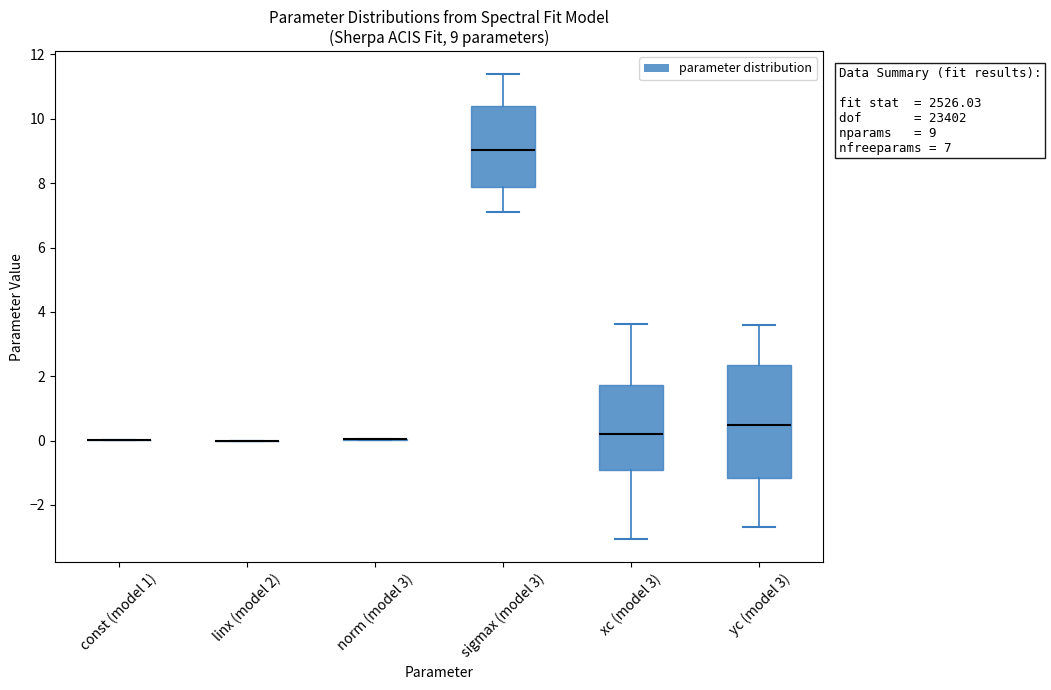

Comparing the boxes themselves (not the whiskers), which one is the tallest?

yc (model 3)